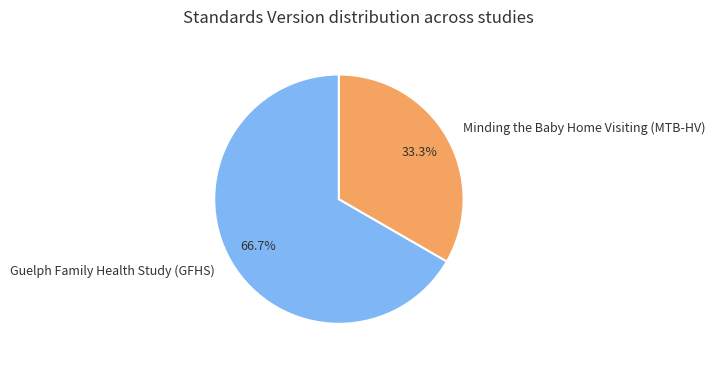

What percentage is the Minding the Baby Home Visiting (MTB-HV) slice, to the nearest percent?

33%